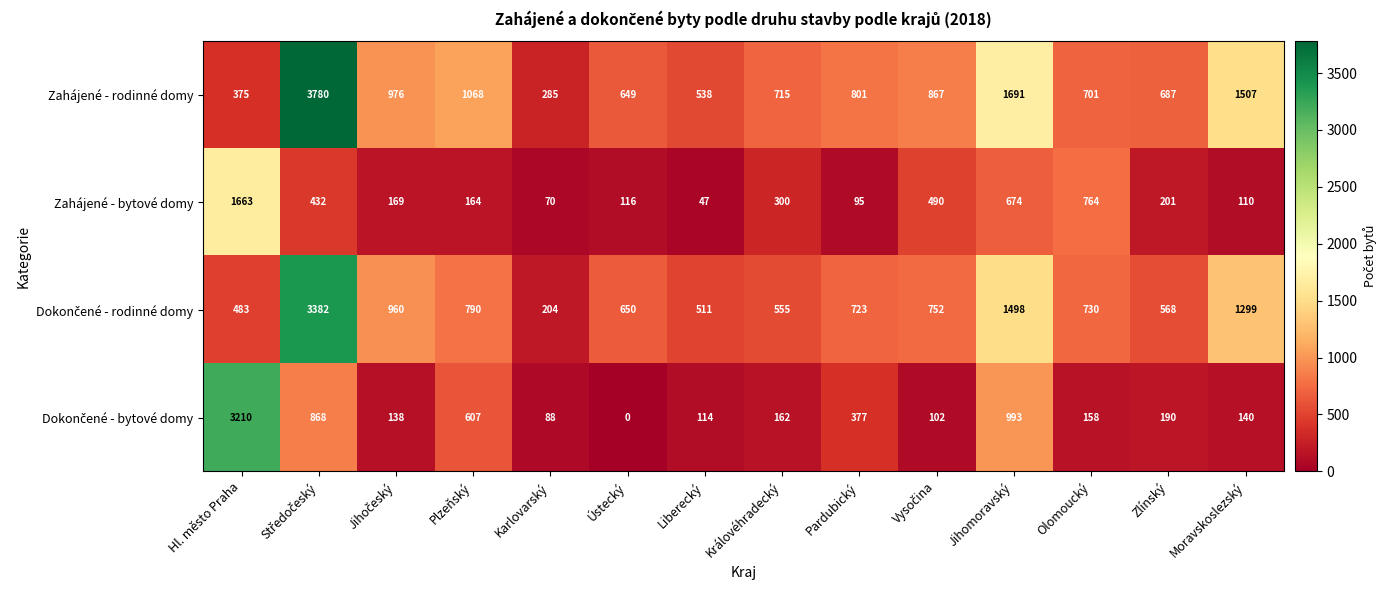

Which series has the largest range (max minus min)?

Zahájené - rodinné domy